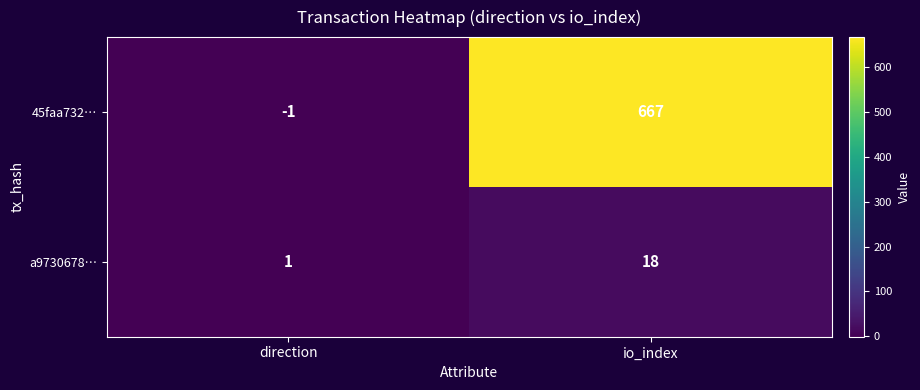

Rank the series by their maximum value, from highest to lowest.

45faa732…, a9730678…